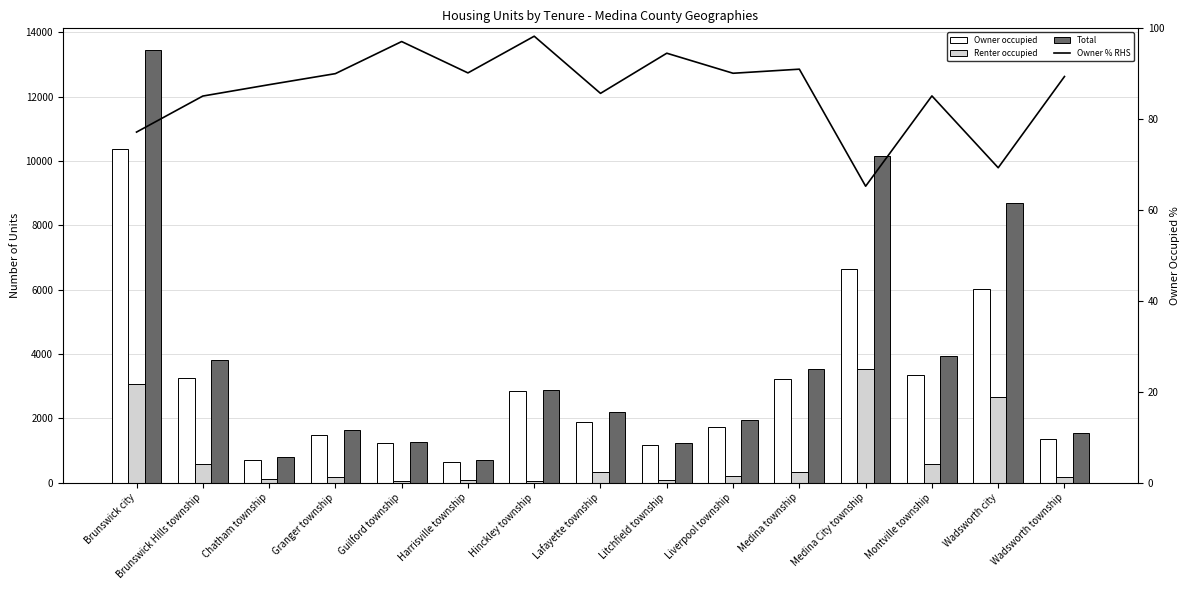

Which label corresponds to the smallest value in the chart?

Guilford township